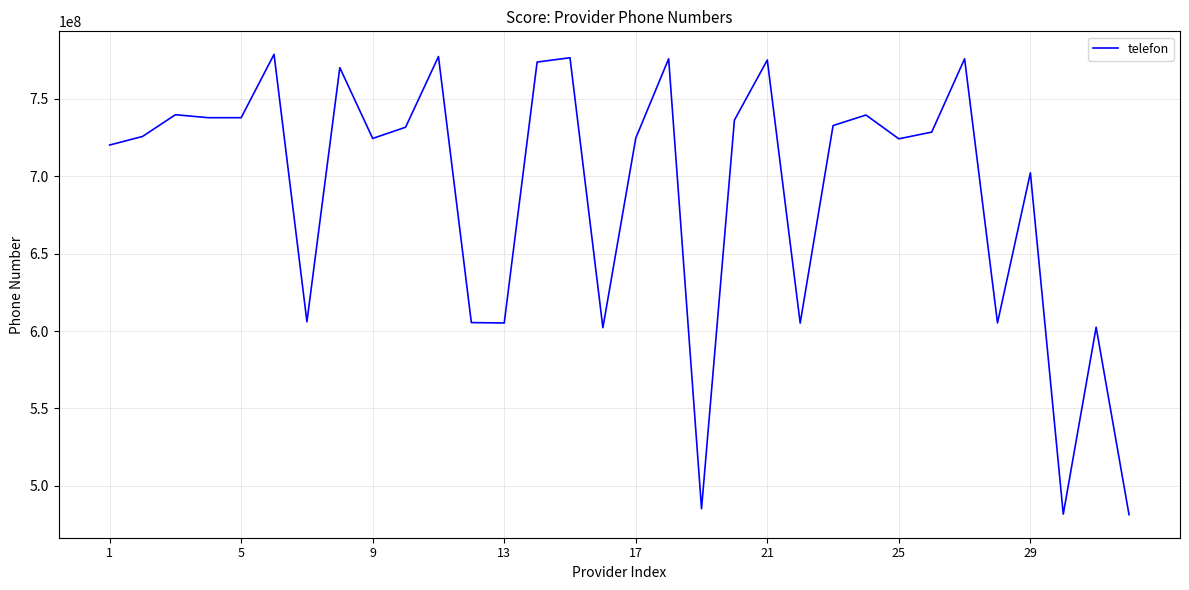

What is the minimum value shown in the chart?

481319360